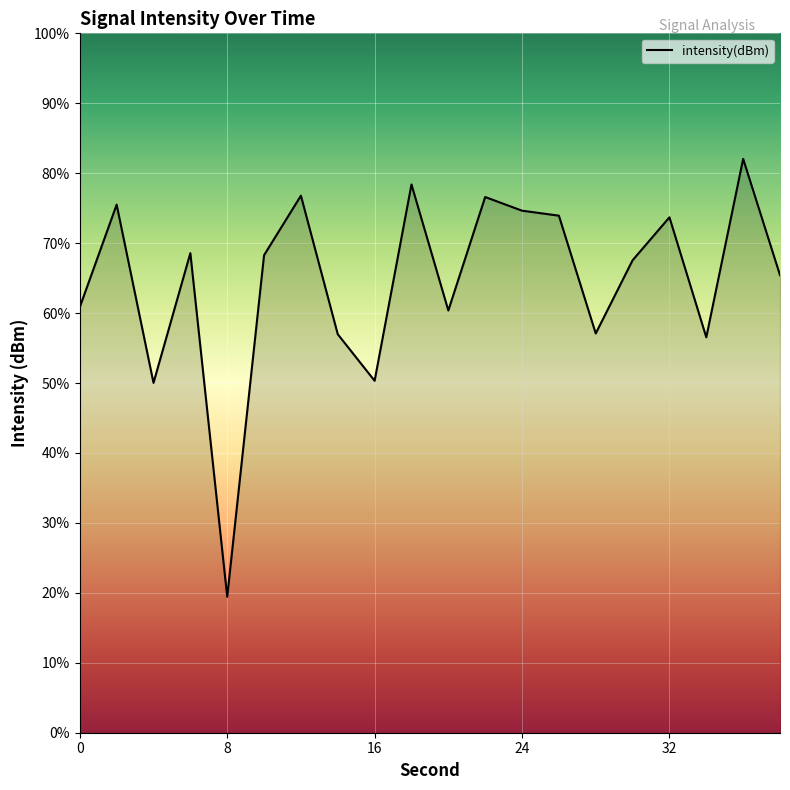

List the labels in order of value, largest first.

36, 18, 12, 22, 2, 24, 26, 32, 6, 10, 30, 38, 0, 20, 28, 14, 34, 16, 4, 8